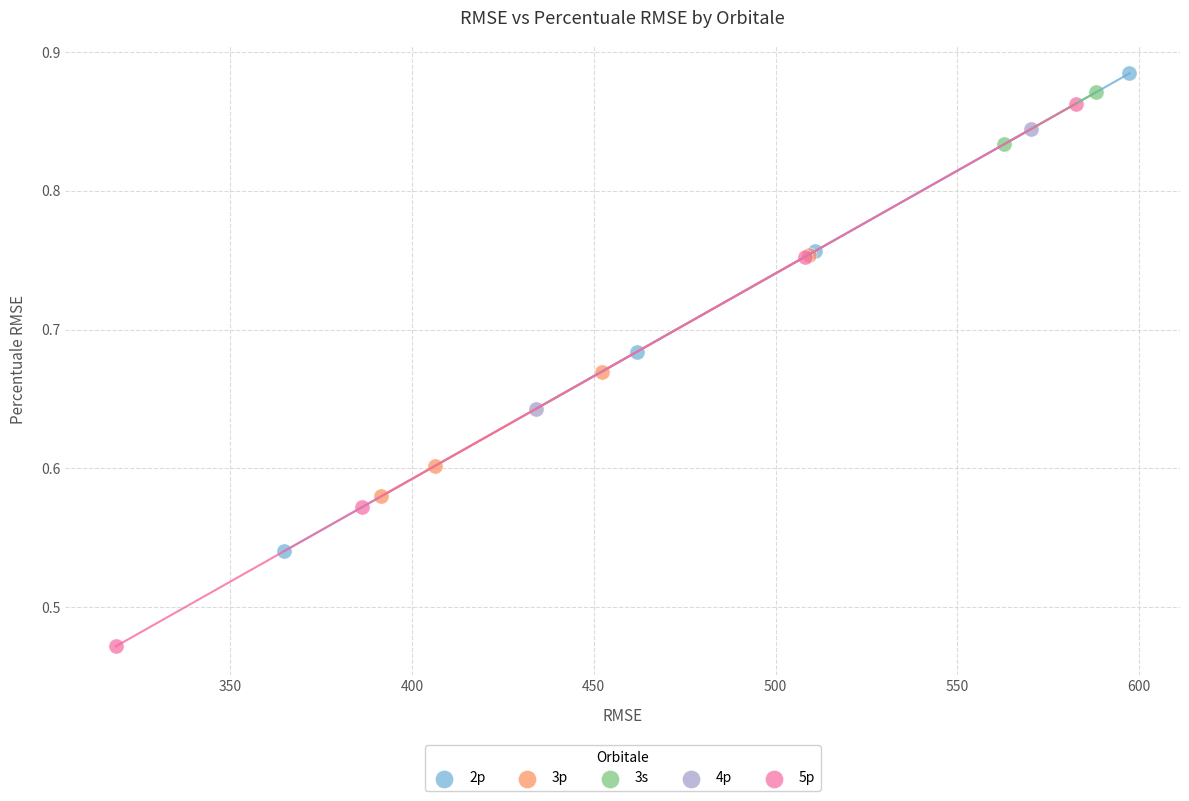

Which series contains the lowest Y value?

5p